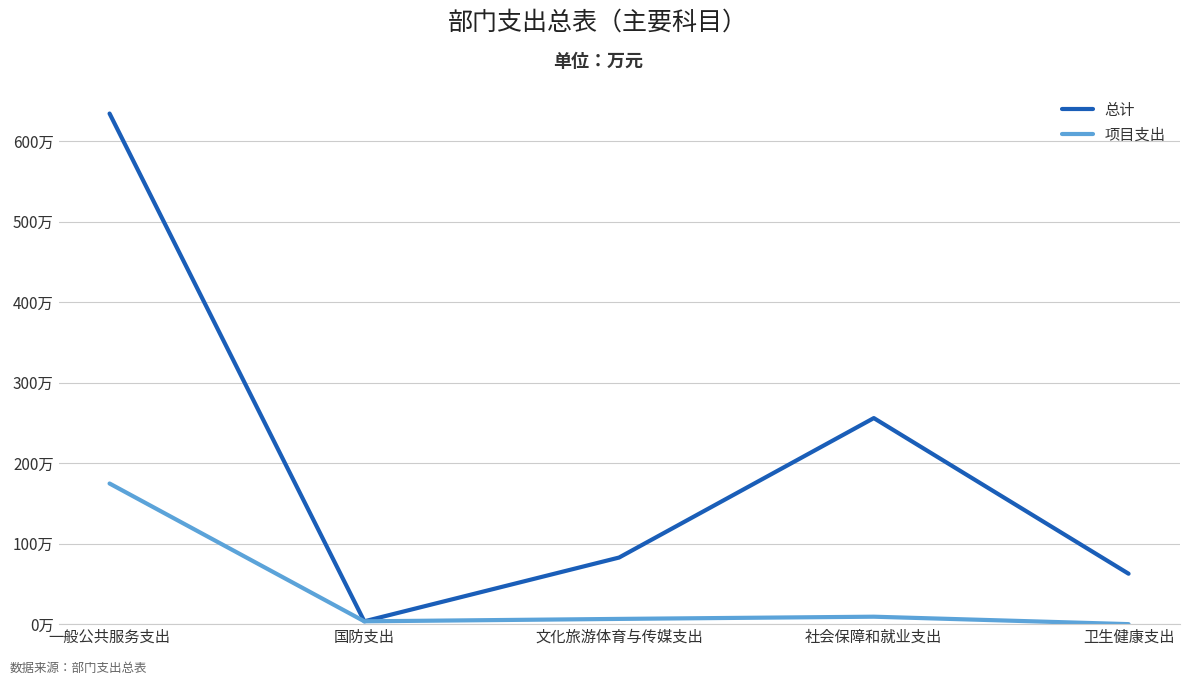

Rank the series by their maximum value, from lowest to highest.

项目支出, 总计